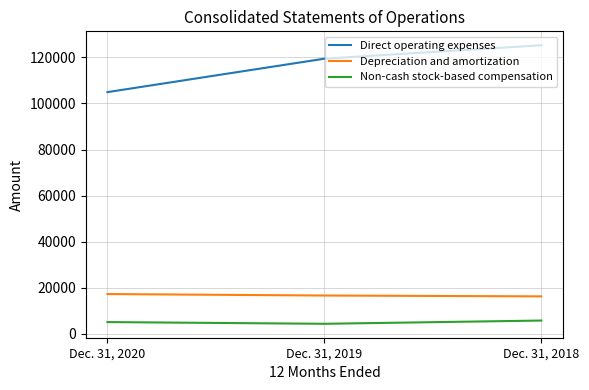

At which category is the sum across all series the highest?

Dec. 31, 2018